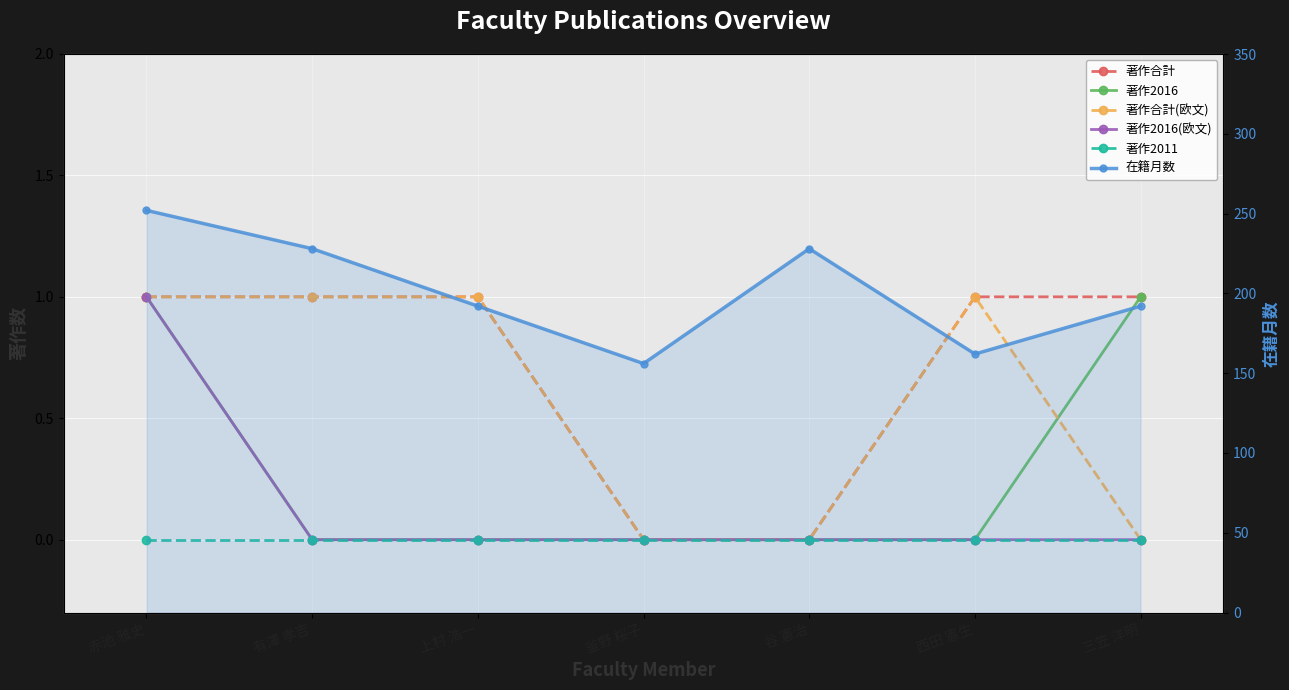

What is the label of the 6th point from the right?

有澤 孝吉